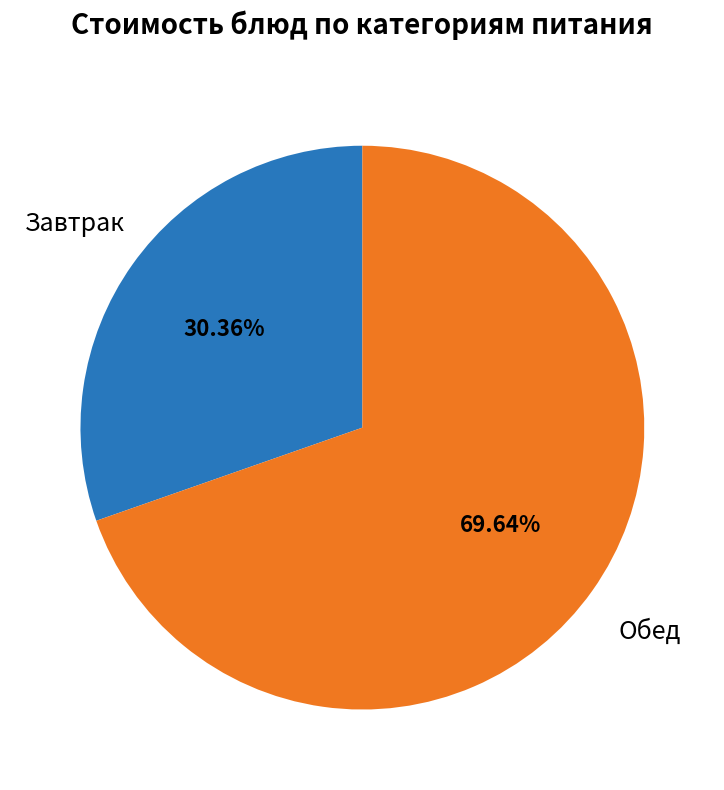

How many segments does this pie chart have?

2